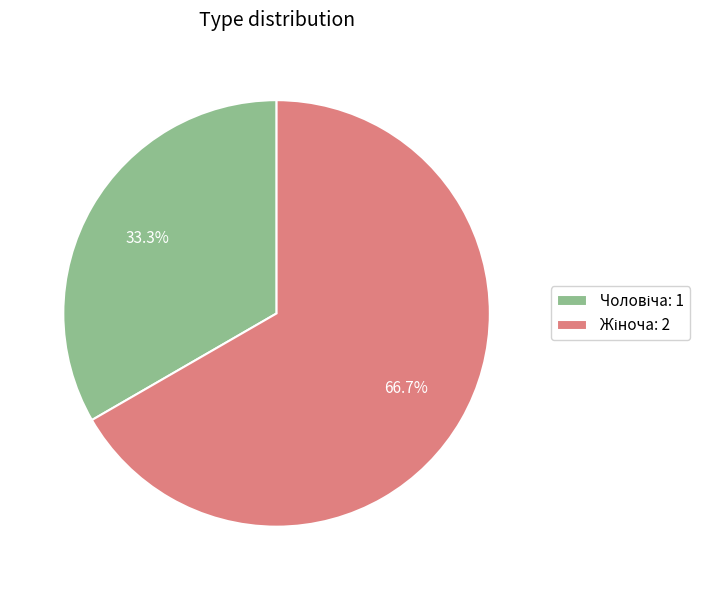

To the nearest percent, what is the average slice percentage?

50%